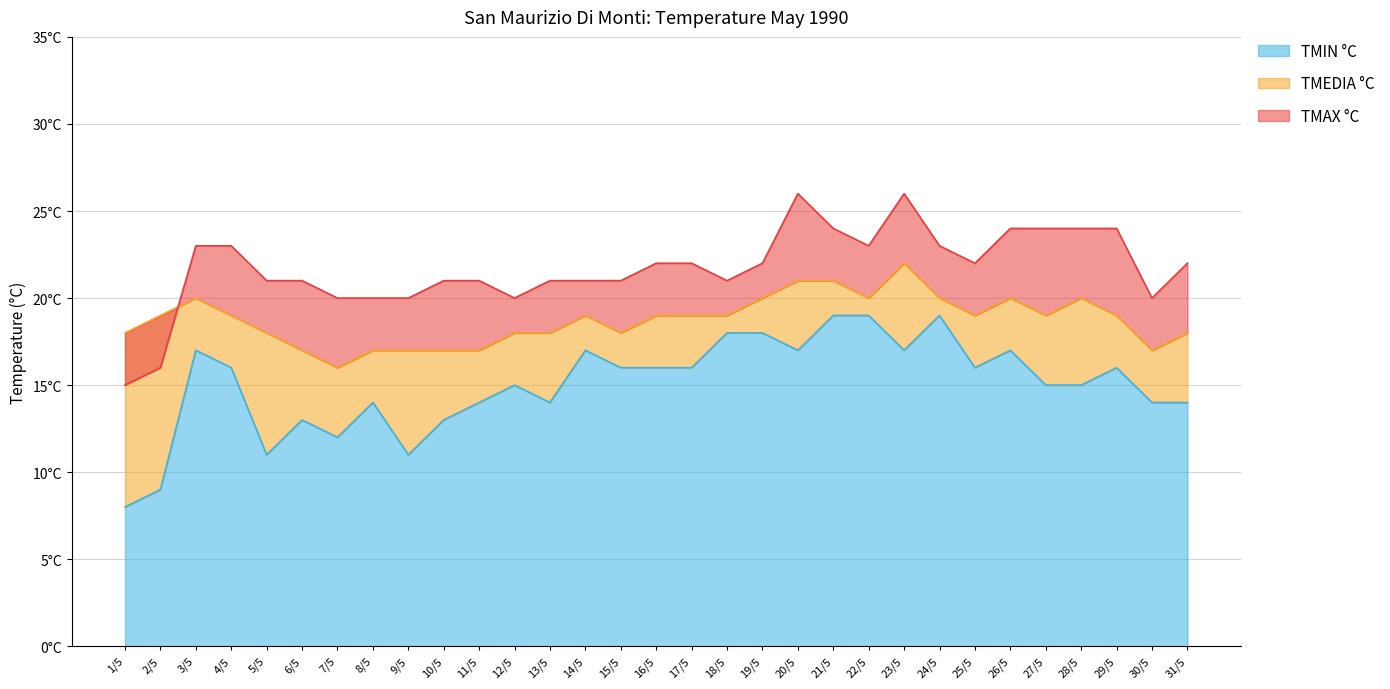

At which label is TMIN °C closest to 13?

6/5